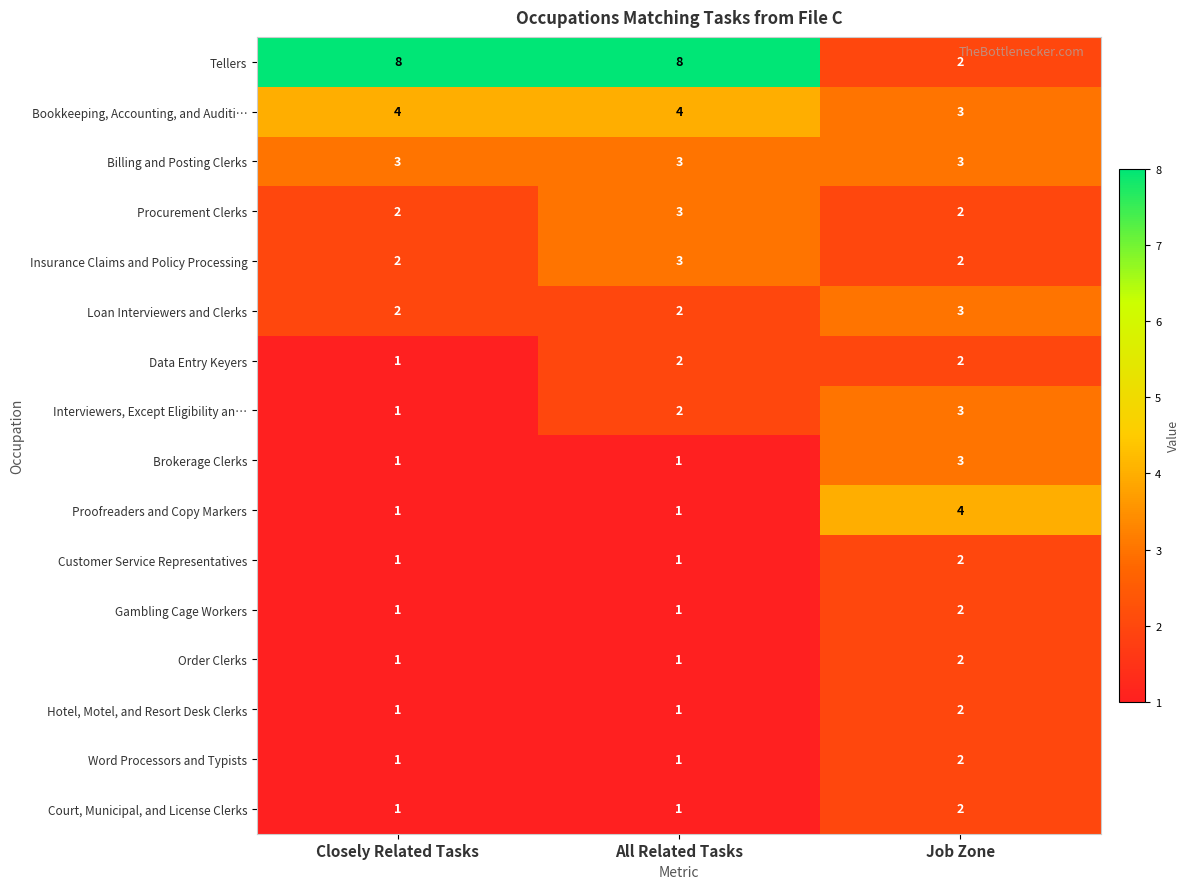

What is the sum of all Data Entry Keyers values?

5